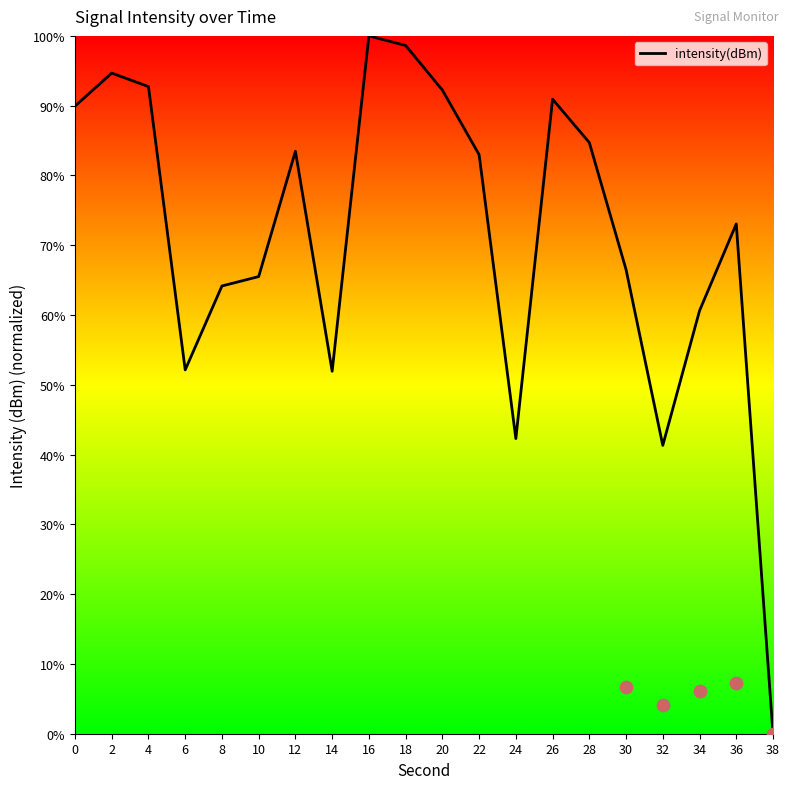

Between 22 and 28, which is larger?

28